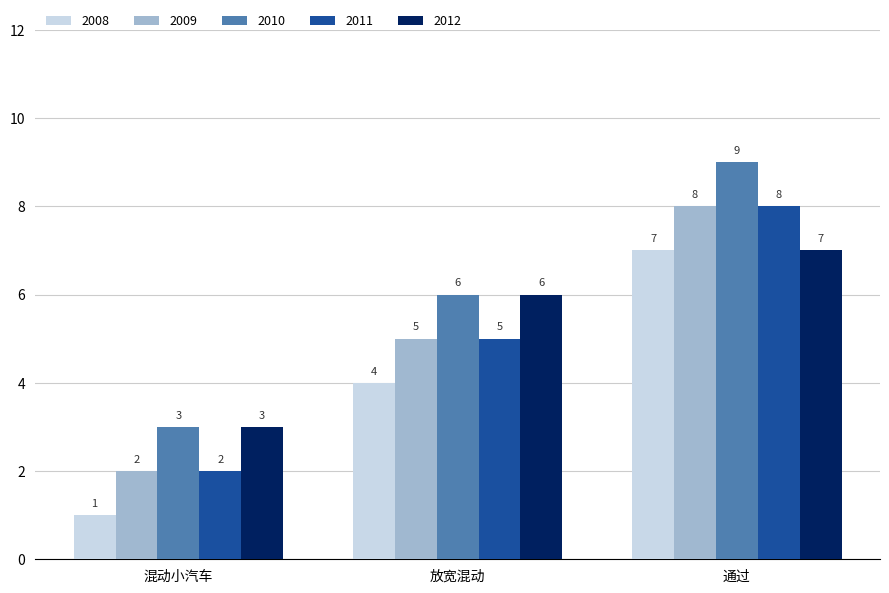

What is the label of the 2nd bar from the right?

放宽混动